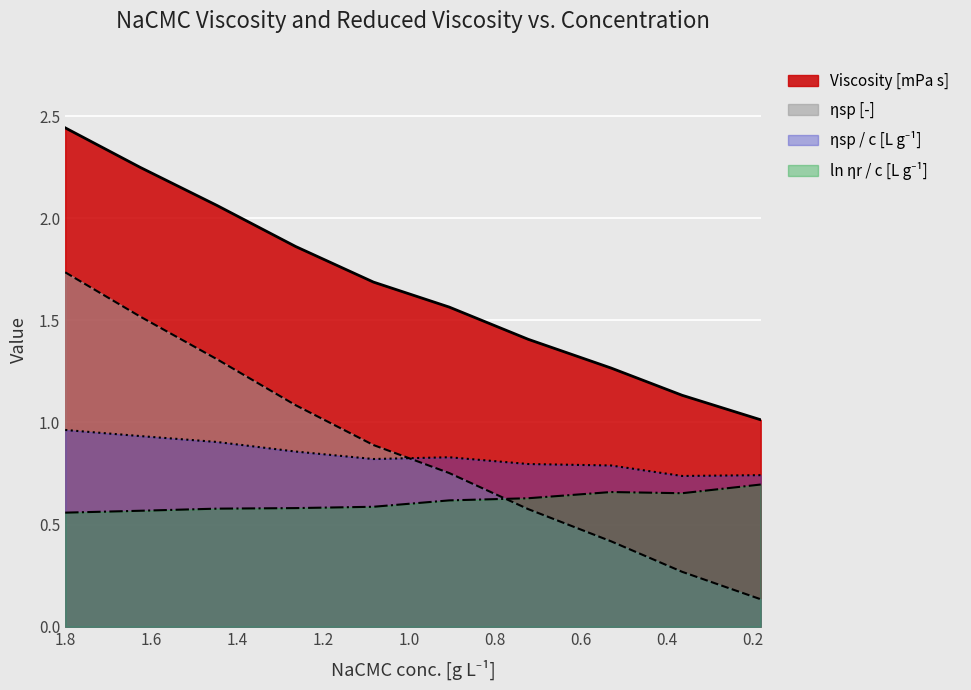

At which category is the sum across all series the highest?

1.8011